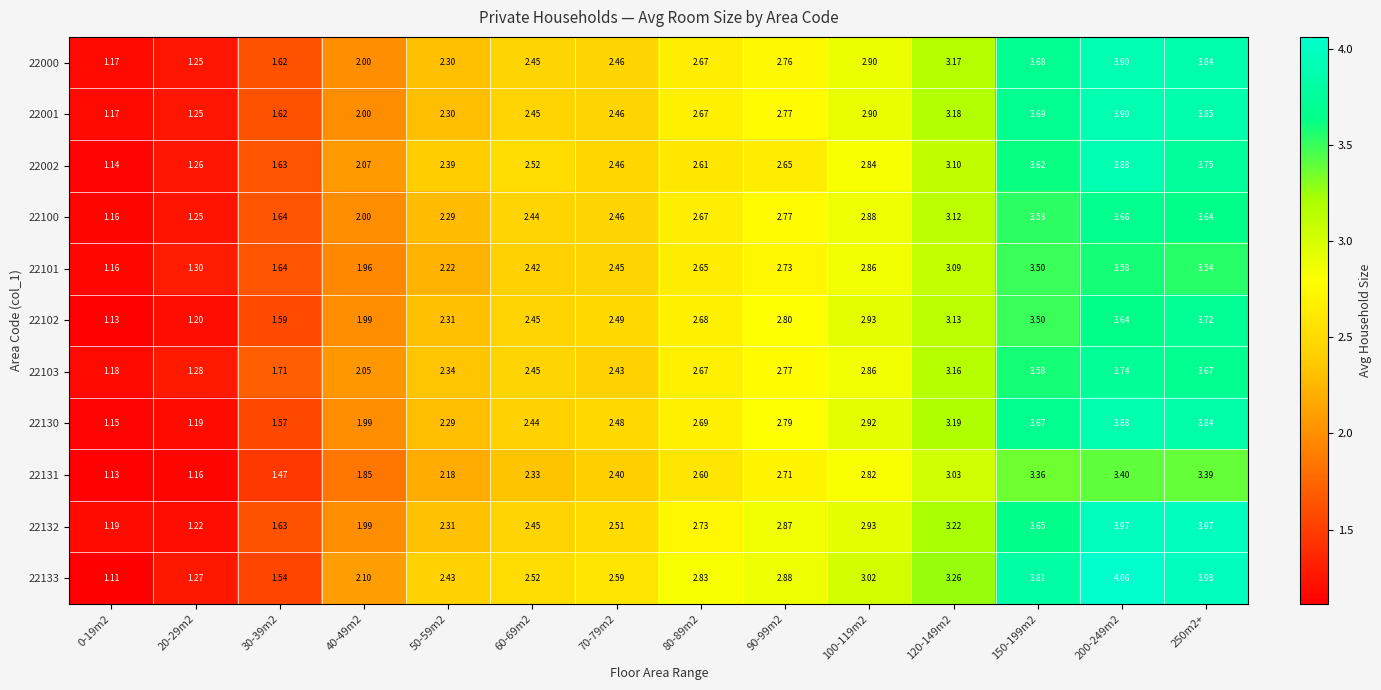

Is the value of 22000 at 150-199m2 greater than the value of 22001 at 20-29m2?

Yes